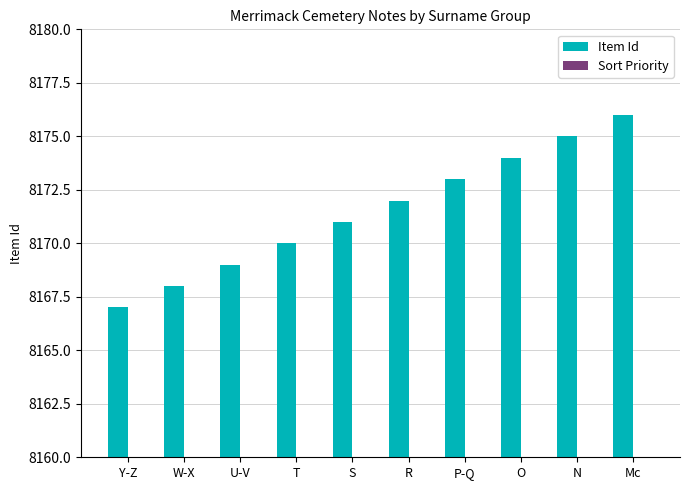

What is the difference between the Item Id values at Y-Z and Mc?

9